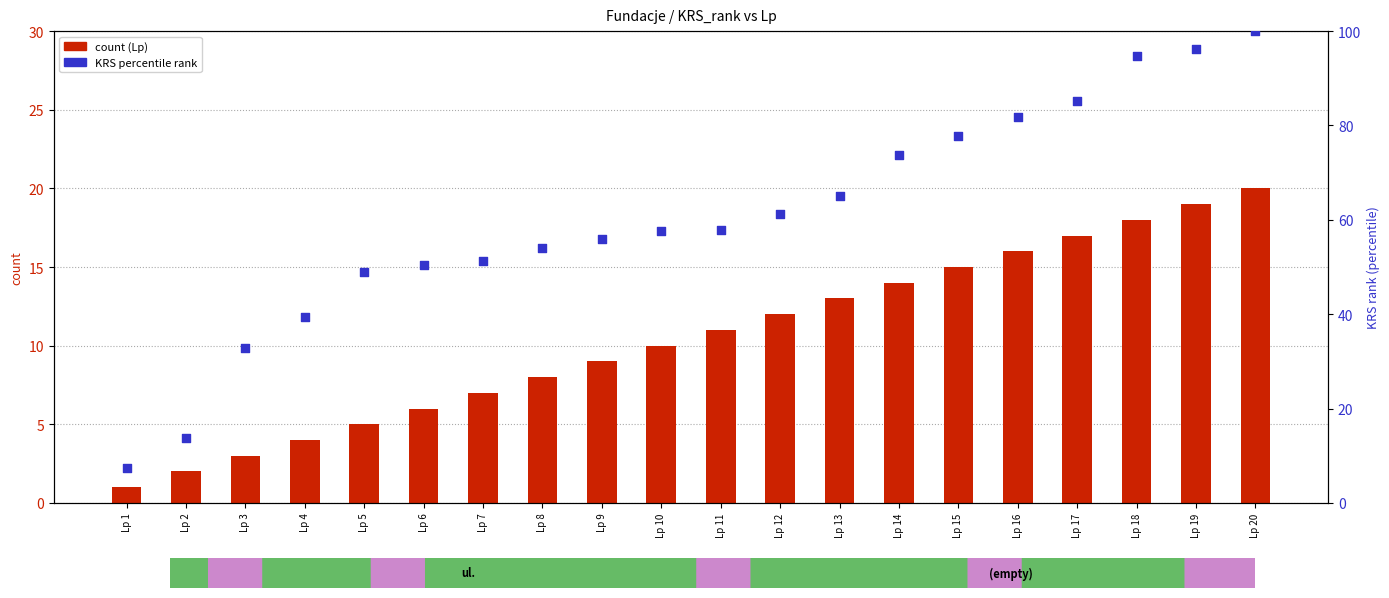

At which category is the sum across all series the highest?

Lp 20